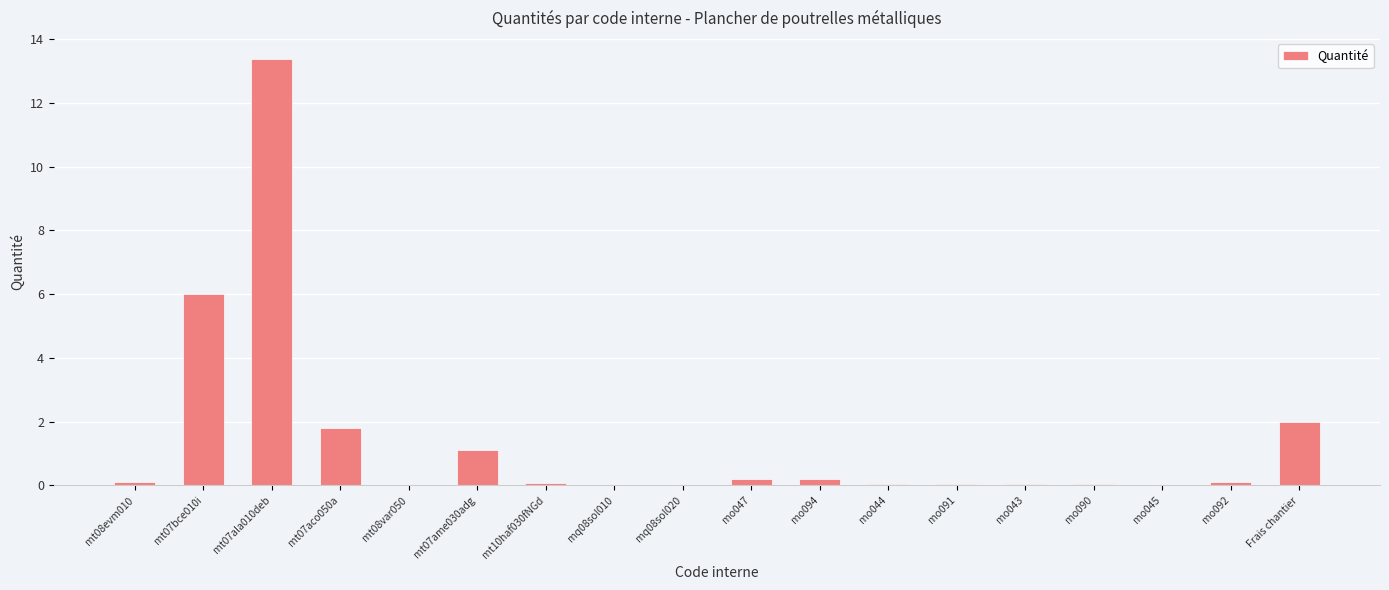

Is it true that the value at mt08var050 is 0.0?

True